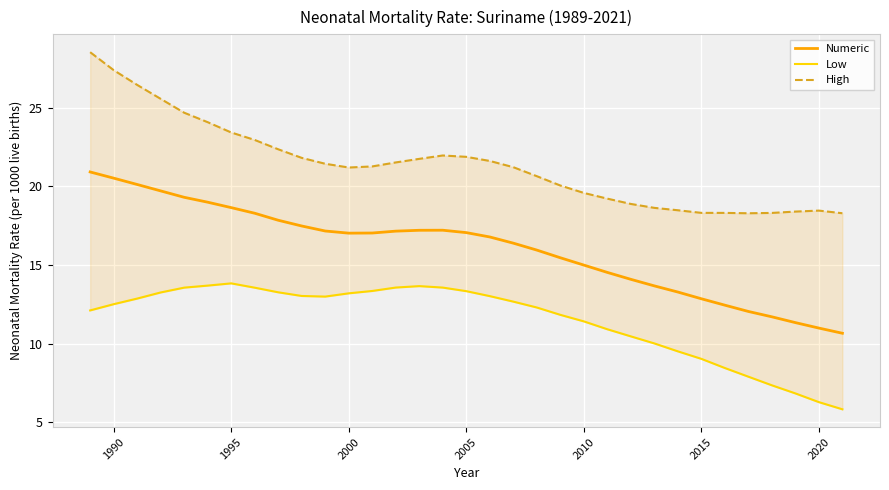

Which series has the widest spread of values?

Numeric